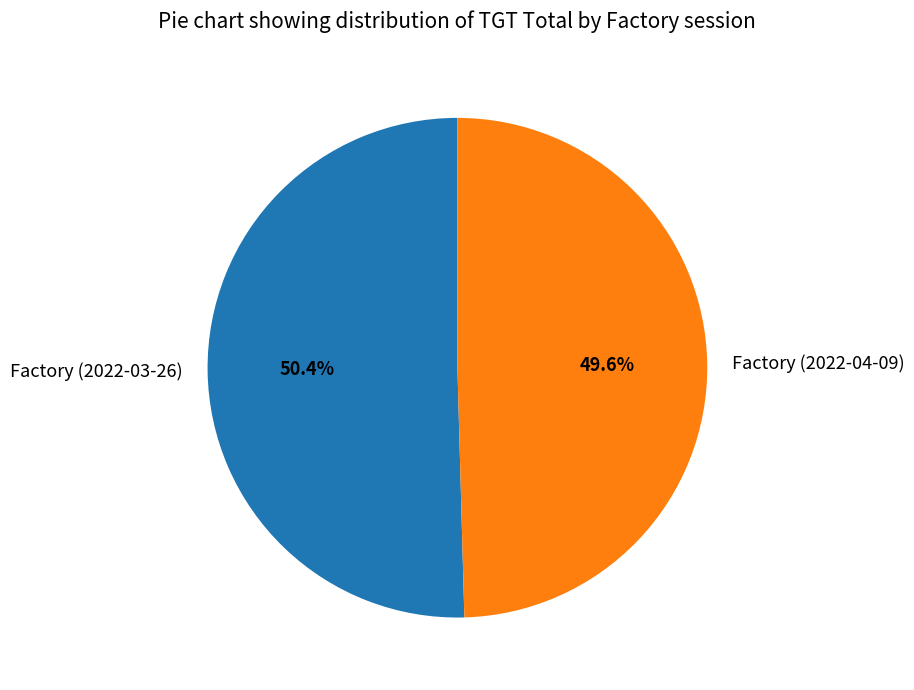

Which slice is the largest?

Factory (2022-03-26)